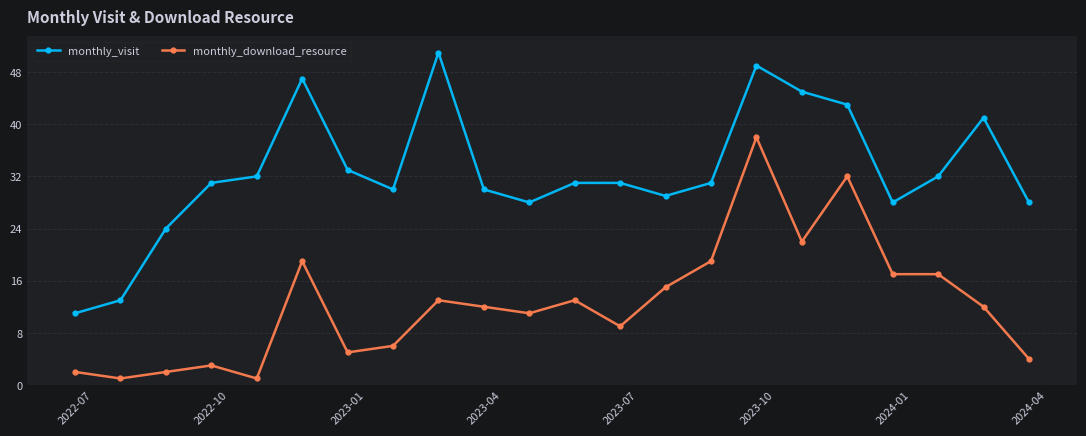

True or false: monthly_visit has more than 0 points higher than both neighbors.

True